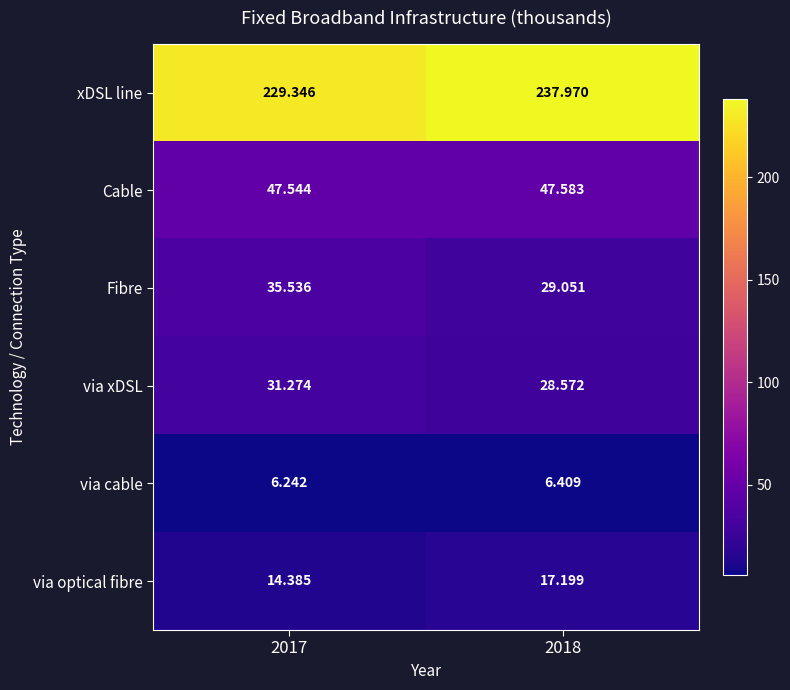

Which series has the largest range (max minus min)?

xDSL line